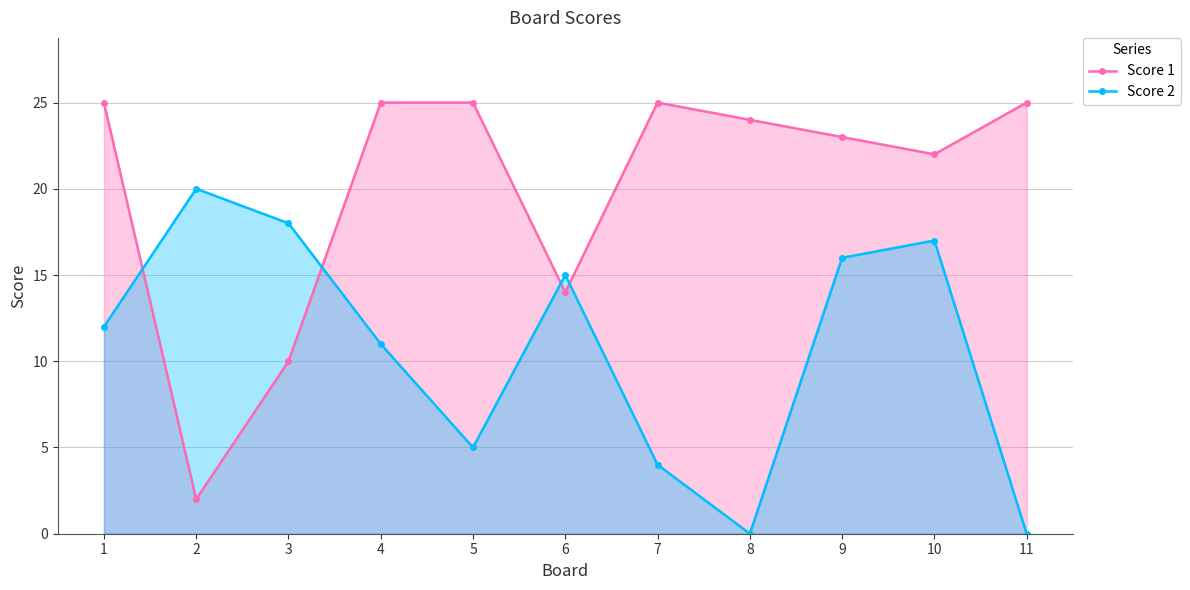

Rank the series by their maximum value, from highest to lowest.

Score 1, Score 2